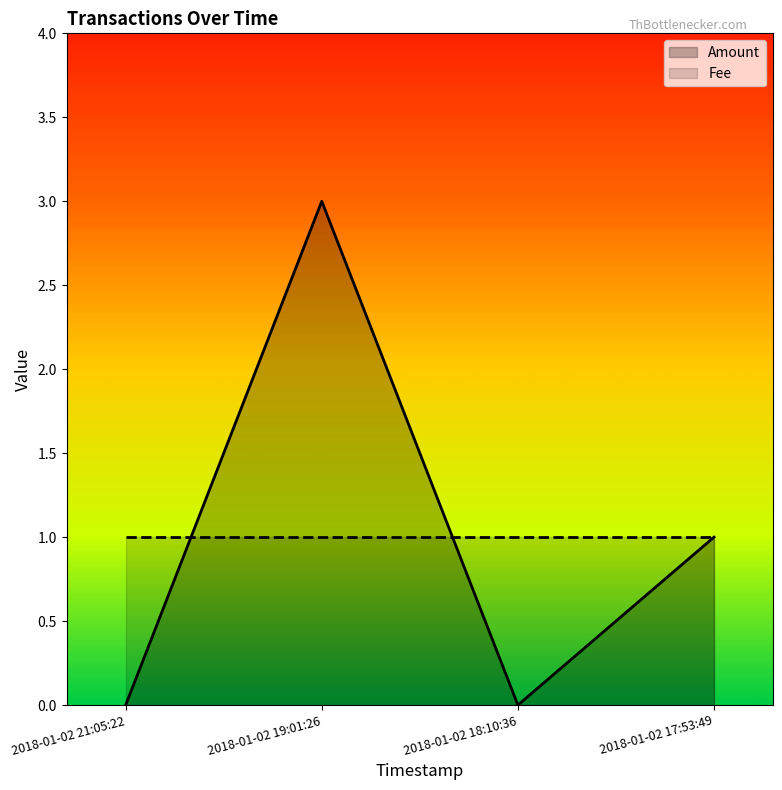

Which series has the largest range (max minus min)?

Amount